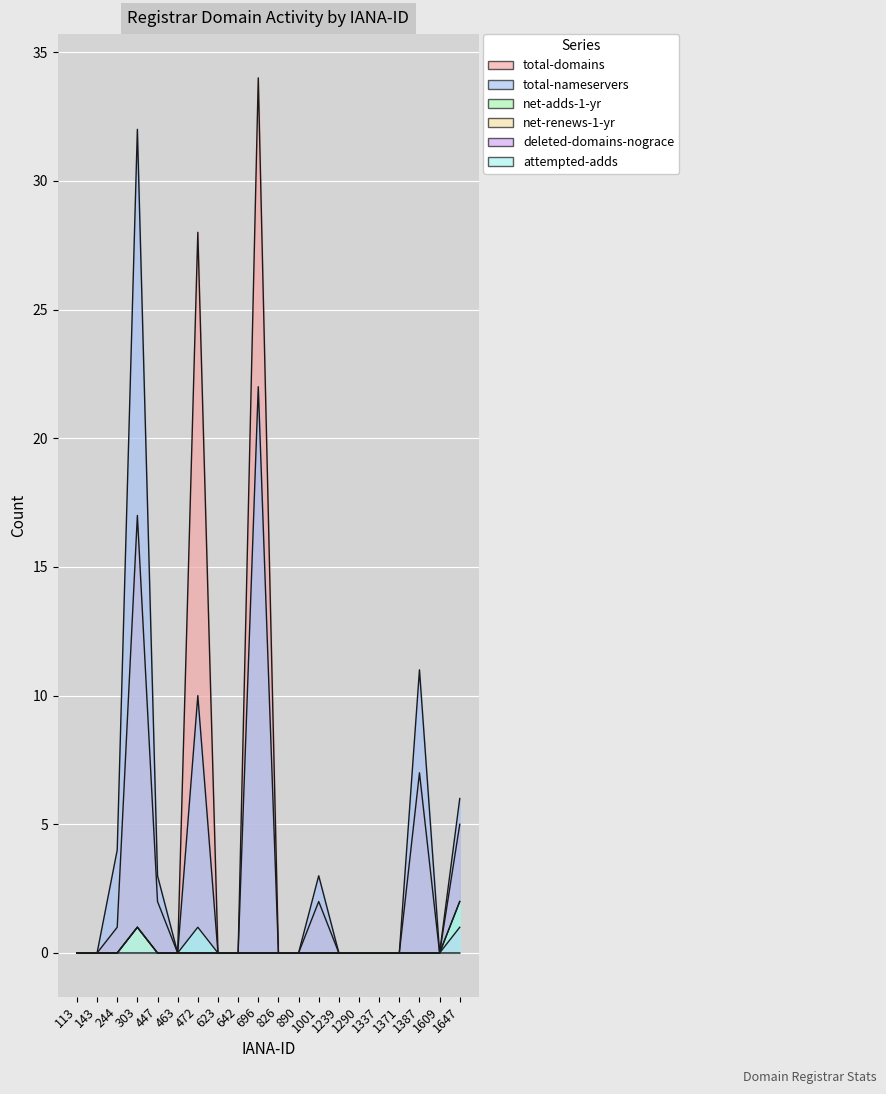

What is the maximum value for total-domains?

34